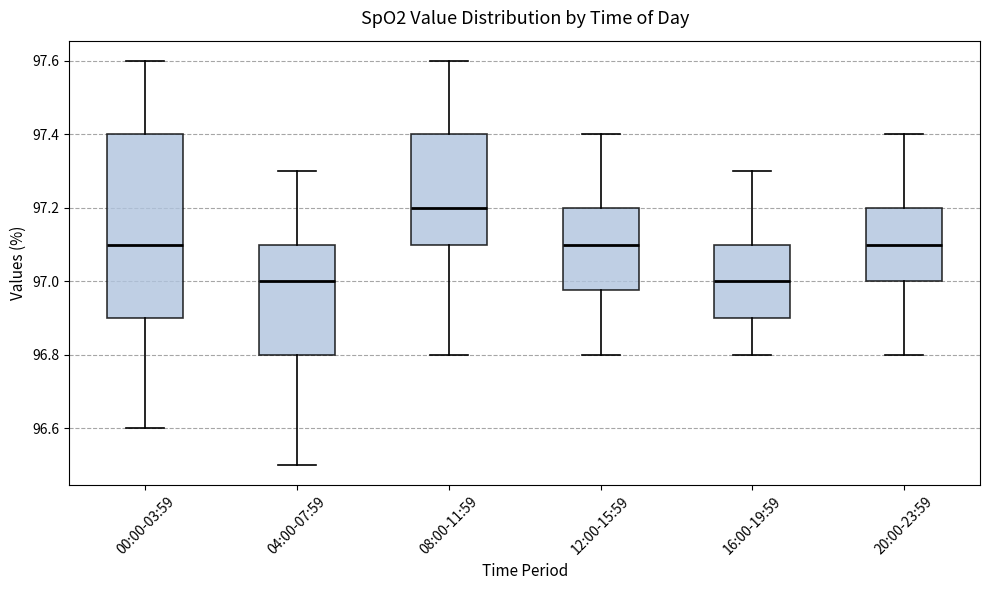

Reading left to right, transcribe this box plot: for each box, give where its median line is, the range the box spans, and where its two whiskers end, as read against the y-axis. The values are not printed on the chart, so give them approximately, as read against the axis.

00:00-03:59: median 97.10, box 96.90 to 97.40, whiskers 96.60 to 97.60
04:00-07:59: median 97.00, box 96.80 to 97.10, whiskers 96.50 to 97.30
08:00-11:59: median 97.20, box 97.10 to 97.40, whiskers 96.80 to 97.60
12:00-15:59: median 97.10, box 96.98 to 97.20, whiskers 96.80 to 97.40
16:00-19:59: median 97.00, box 96.90 to 97.10, whiskers 96.80 to 97.30
20:00-23:59: median 97.10, box 97.00 to 97.20, whiskers 96.80 to 97.40